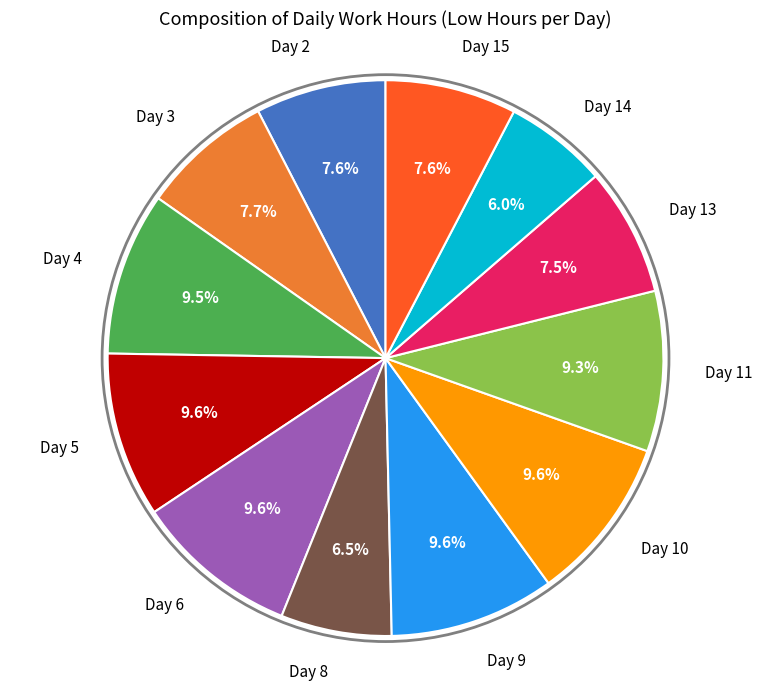

Do Day 14 and Day 3 together represent more than half of the pie?

No